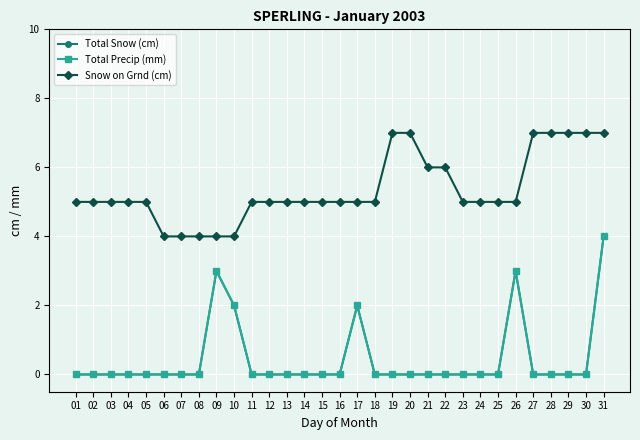

Which label corresponds to the smallest value in the chart?

01